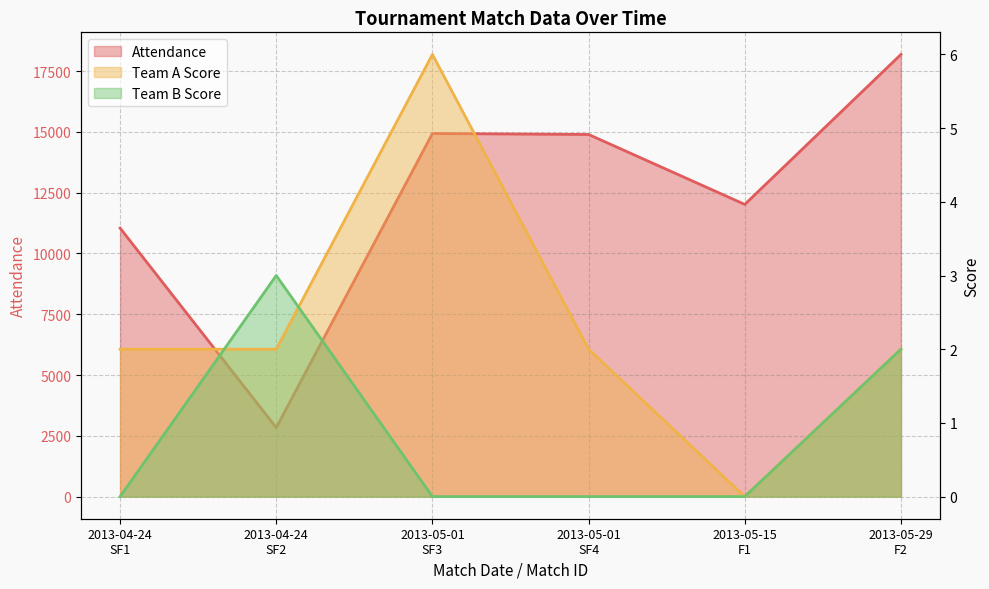

At how many categories does at least one series exceed 16037?

1